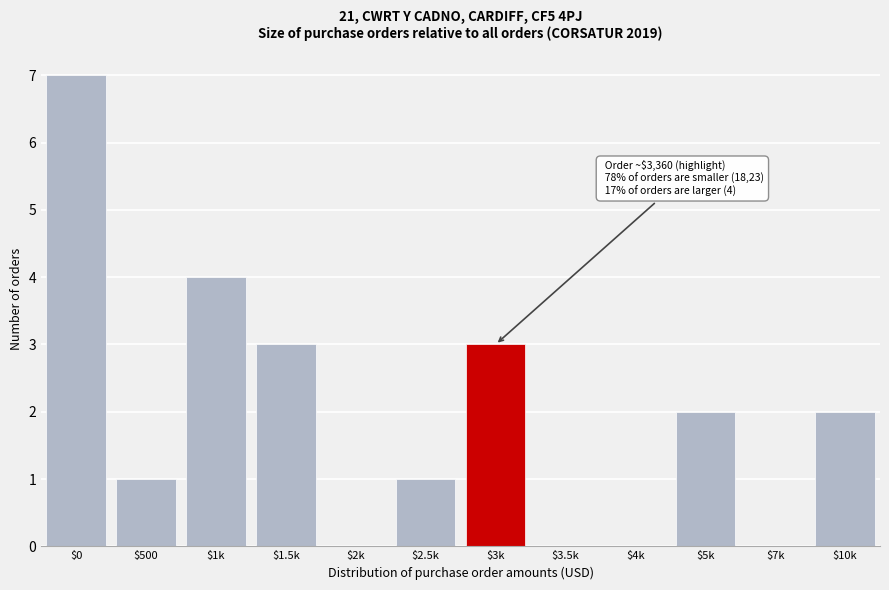

What is the sum of all values?

23